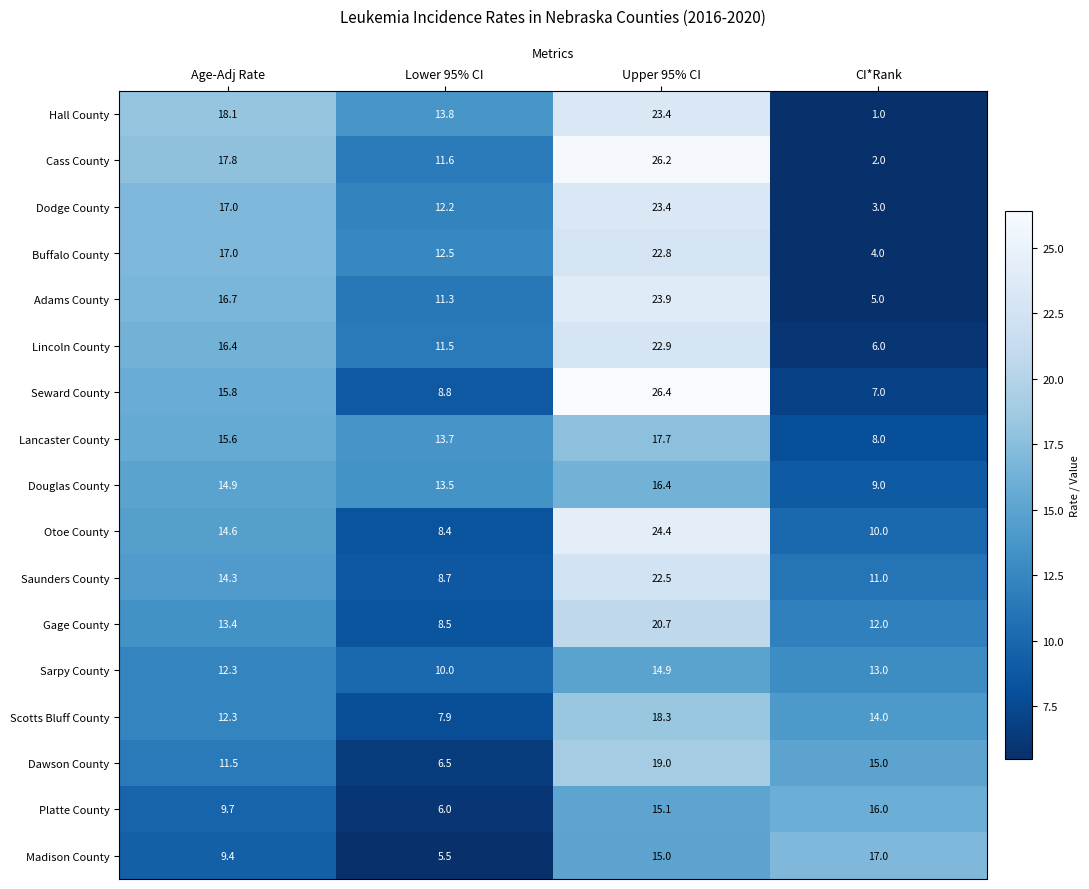

At CI*Rank, list the series in order from smallest to largest.

Hall County, Cass County, Dodge County, Buffalo County, Adams County, Lincoln County, Seward County, Lancaster County, Douglas County, Otoe County, Saunders County, Gage County, Sarpy County, Scotts Bluff County, Dawson County, Platte County, Madison County